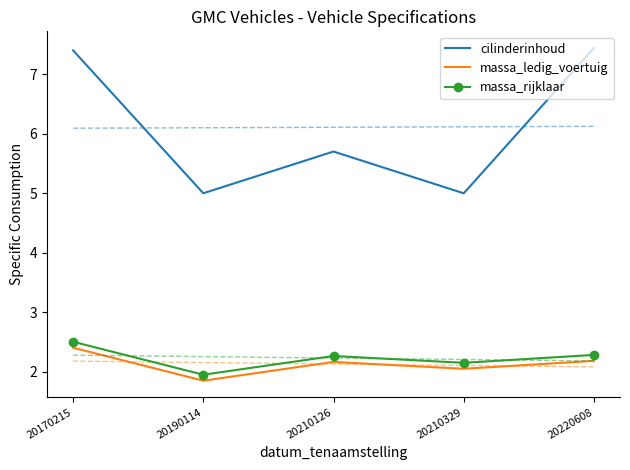

Count the cilinderinhoud values in the range 4 to 7.

3